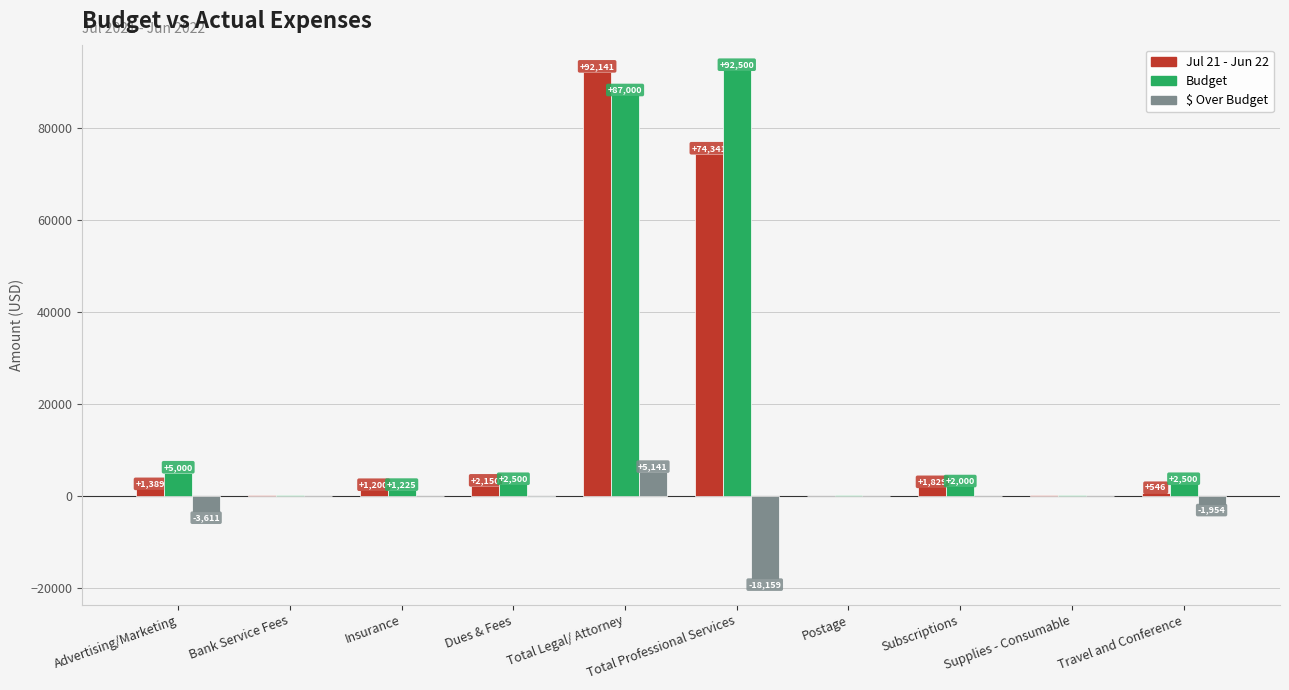

Is the value of Jul 21 - Jun 22 at Insurance greater than the value of Budget at Insurance?

No